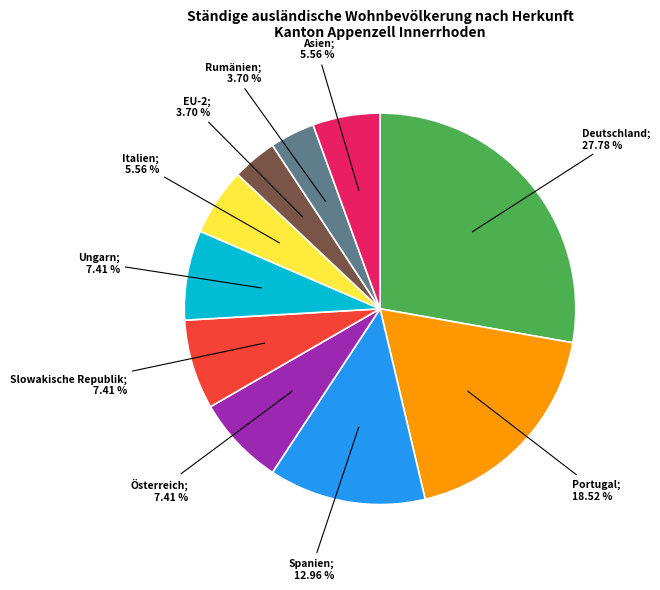

To the nearest percent, what is the difference between the largest and smallest slice percentages?

24%